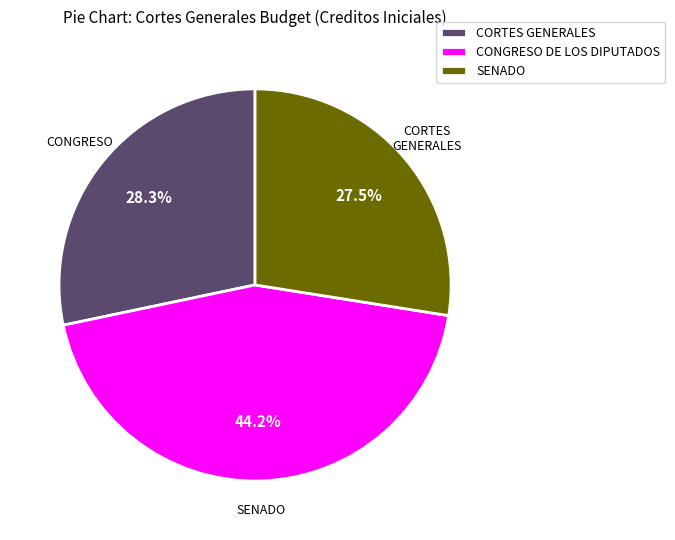

Count the number of slices in the pie.

3